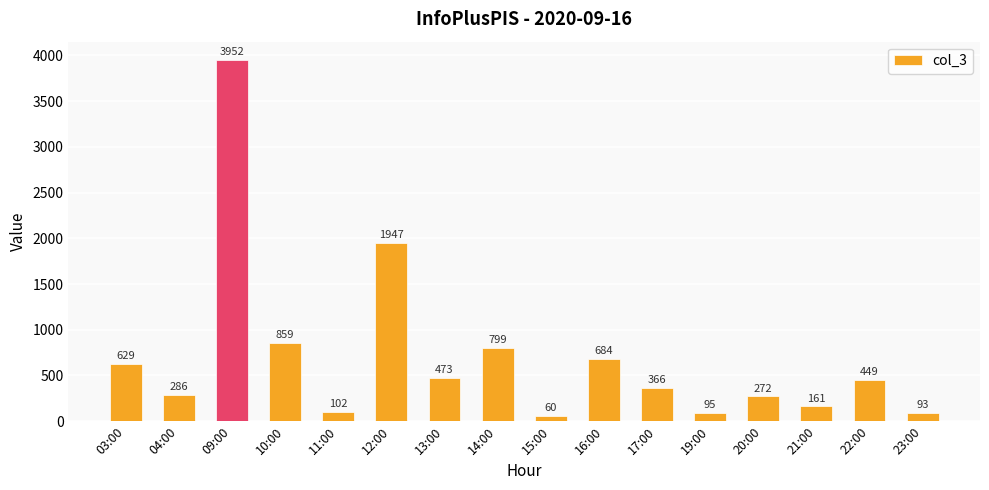

Reading left to right, transcribe all the data shown in this chart.

629	286	3952	859	102	1947	473	799	60	684	366	95	272	161	449	93